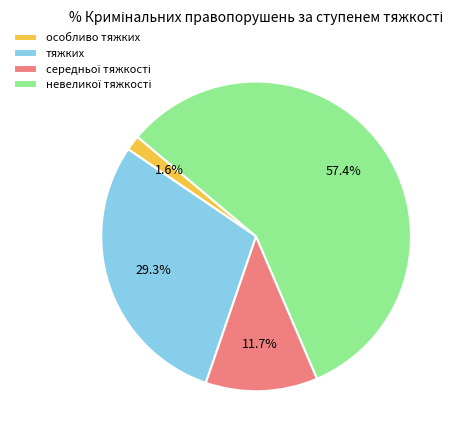

Combined, what portion of the pie is особливо тяжких and тяжких?

30.9%